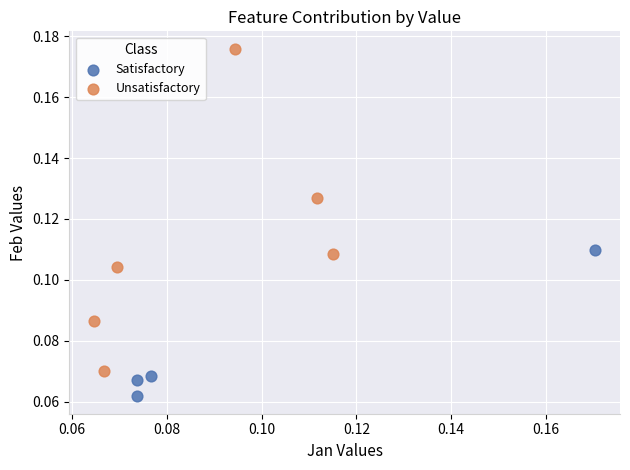

Which series has the largest Y range (max minus min)?

Unsatisfactory